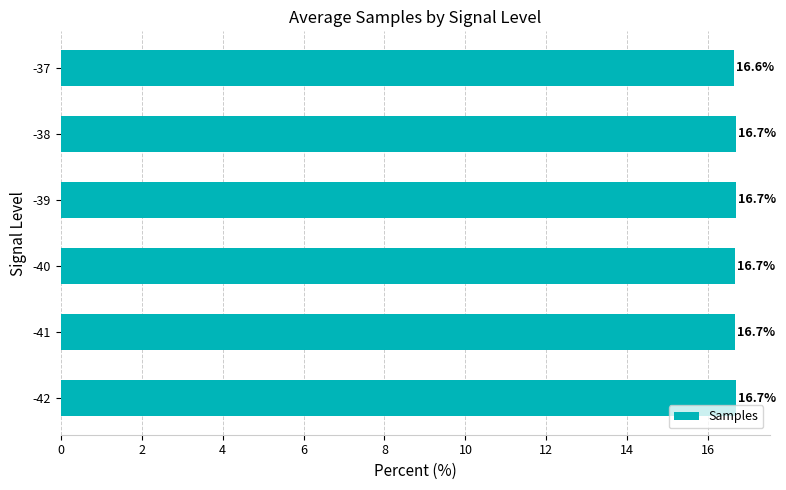

Between -38 and -37, which is larger?

-38